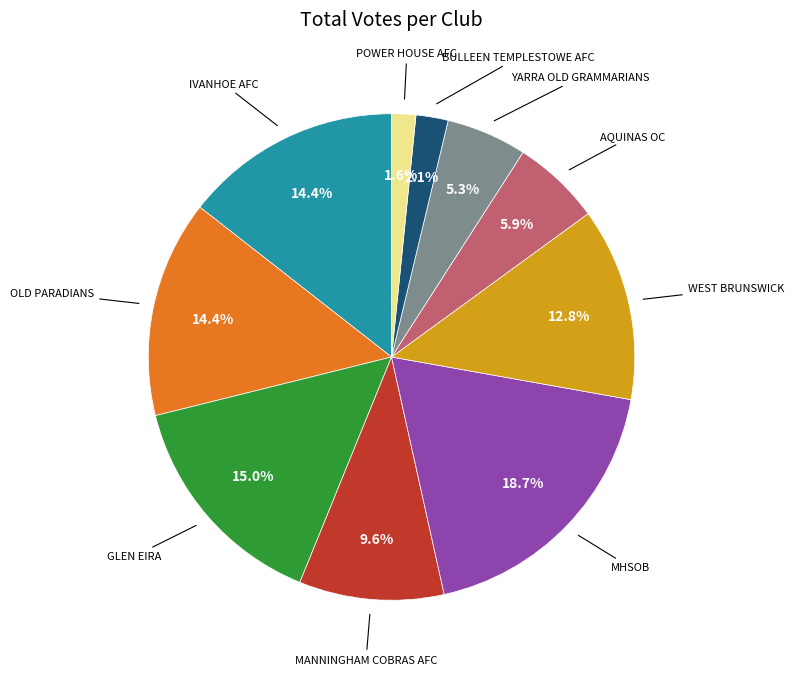

Does any single category account for the majority?

No